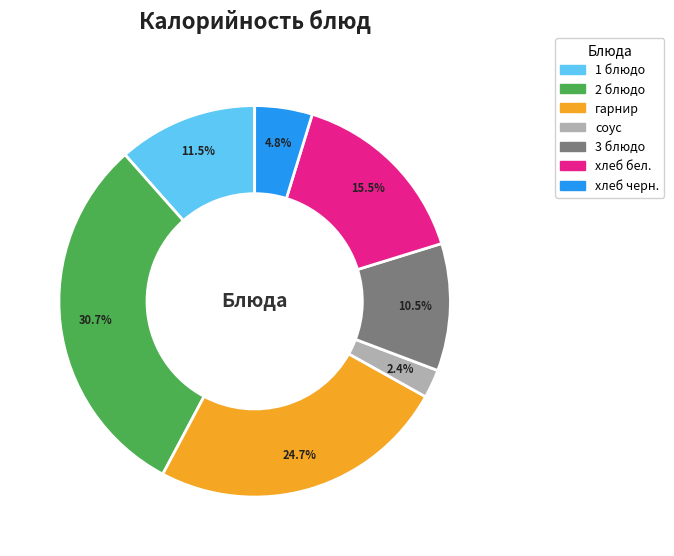

Does any single category account for the majority?

No